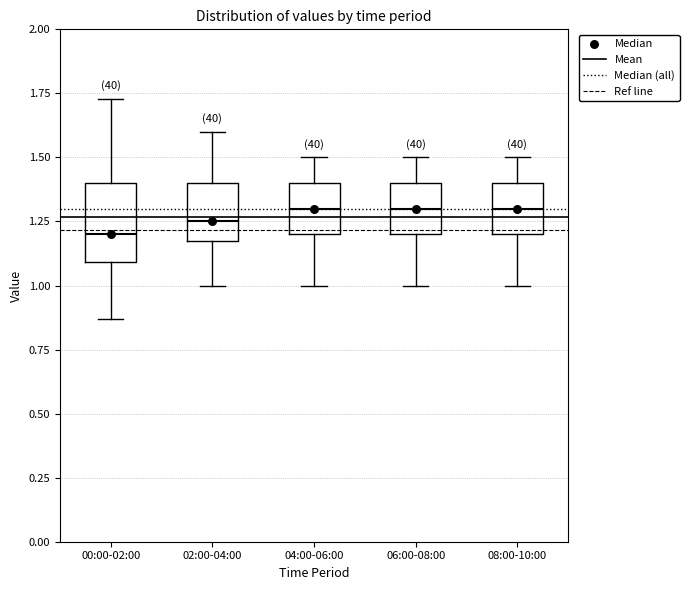

Reading left to right, read every box against the y-axis: the position of its median line, the range the box covers, and the ends of its whiskers. The values are not printed on the chart, so give them approximately, as read against the axis.

00:00-02:00: median 1.20, box 1.10 to 1.40, whiskers 0.85 to 1.75
02:00-04:00: median 1.25, box 1.20 to 1.40, whiskers 1.00 to 1.60
04:00-06:00: median 1.30, box 1.20 to 1.40, whiskers 1.00 to 1.50
06:00-08:00: median 1.30, box 1.20 to 1.40, whiskers 1.00 to 1.50
08:00-10:00: median 1.30, box 1.20 to 1.40, whiskers 1.00 to 1.50